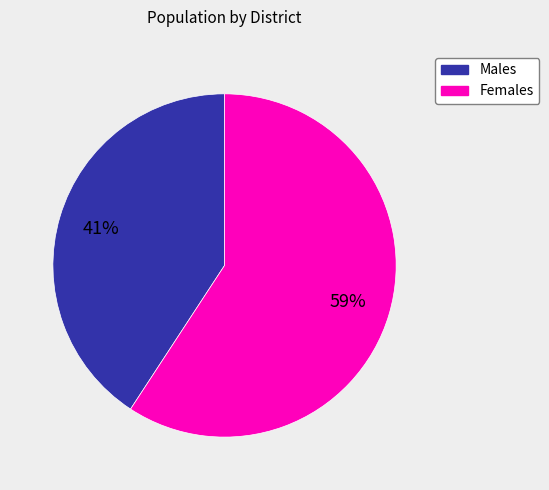

To the nearest percent, what is the average slice percentage?

50%